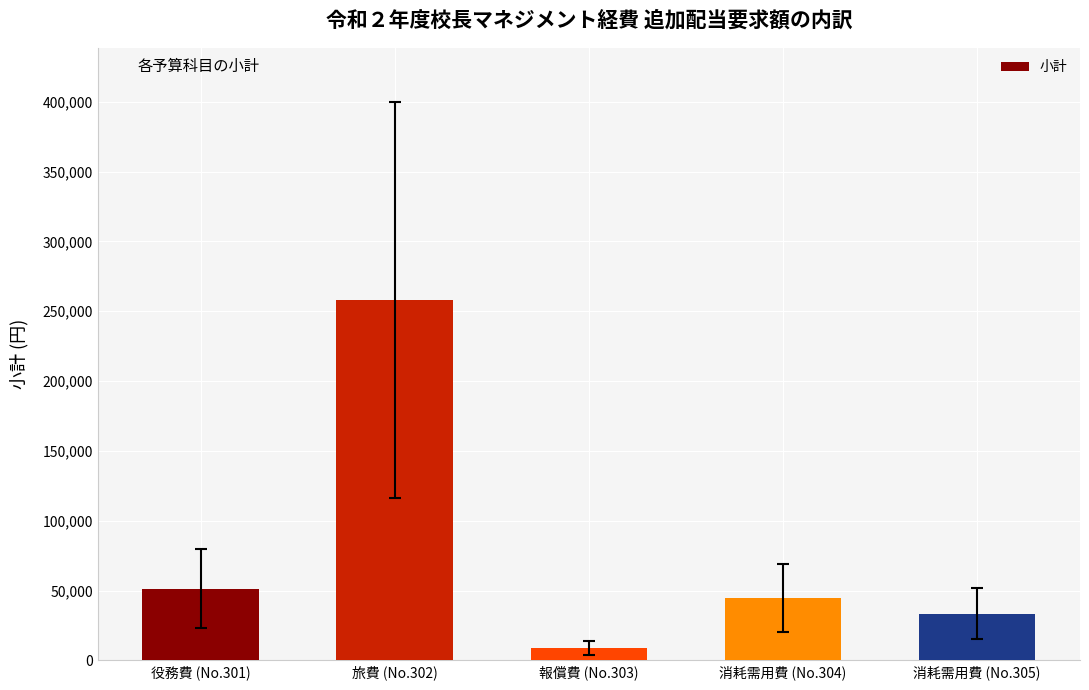

List the labels in order of value, smallest first.

報償費 (No.303), 消耗需用費 (No.305), 消耗需用費 (No.304), 役務費 (No.301), 旅費 (No.302)